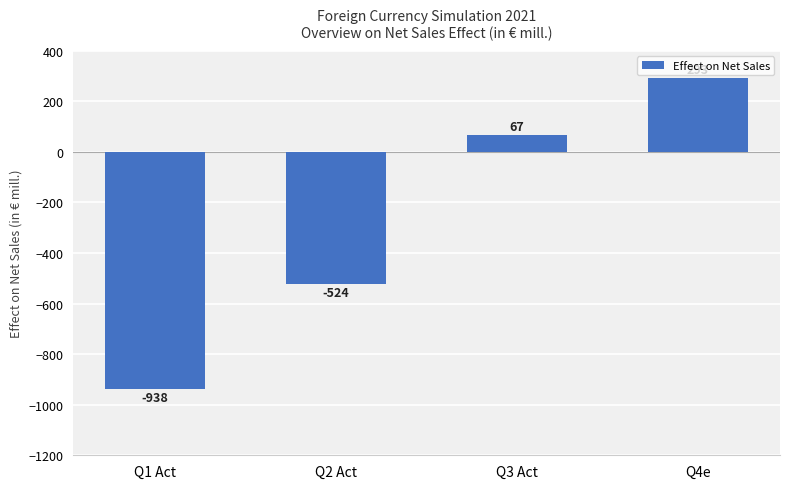

Reading left to right, extract all data points from this chart.

-938	-524	67	293